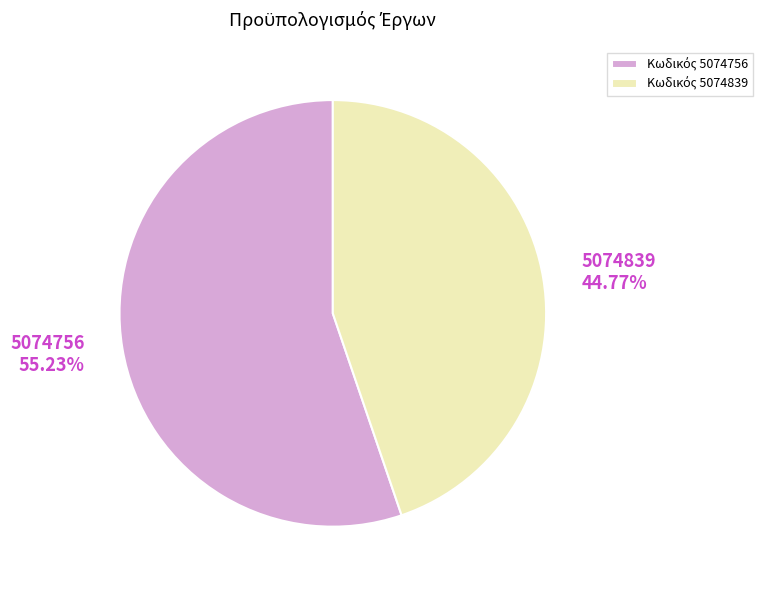

Which category has the smallest portion of the pie?

5074839